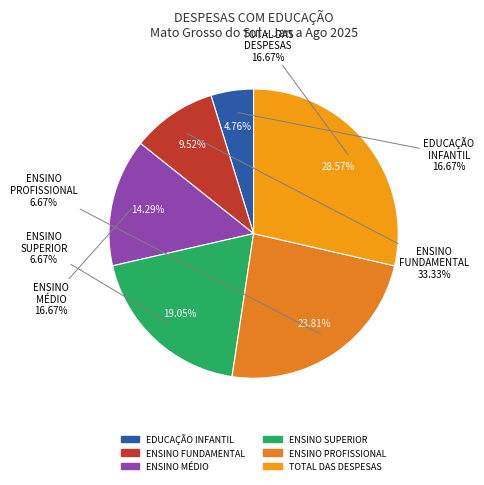

To the nearest percent, what percentage of the pie is ENSINO FUNDAMENTAL?

10%